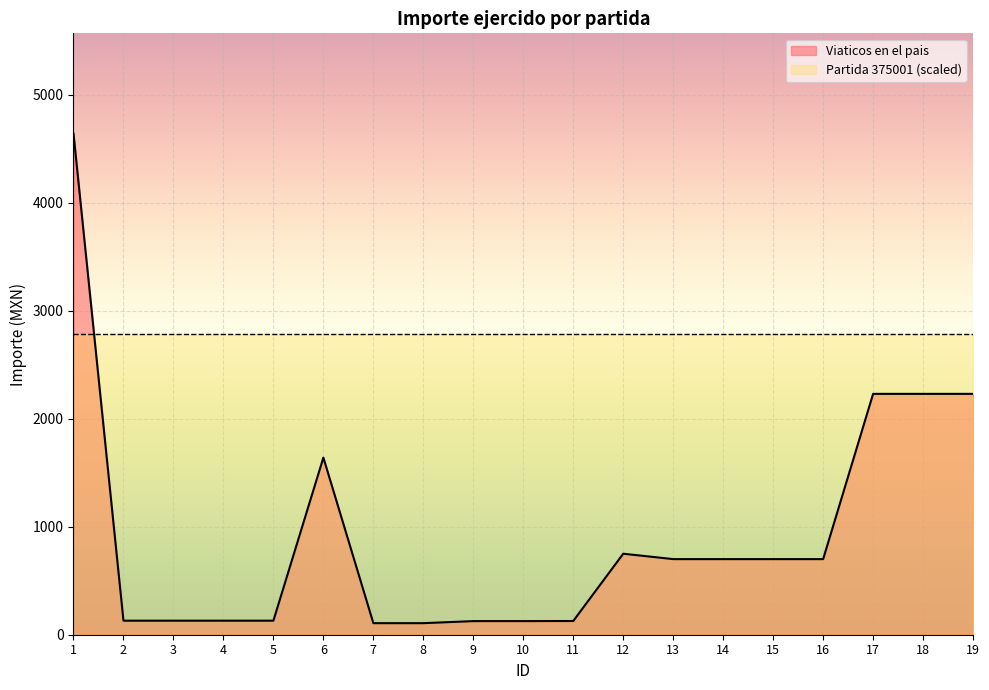

Read the value at 16, to the nearest 100.

700